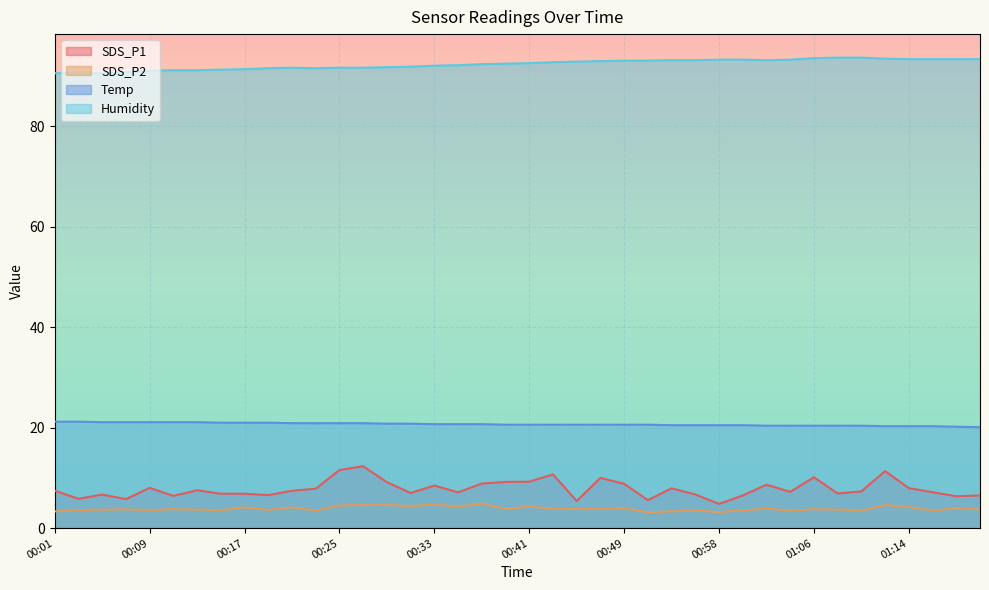

The Humidity series shows 93.1 at 00:51. True or false?

True